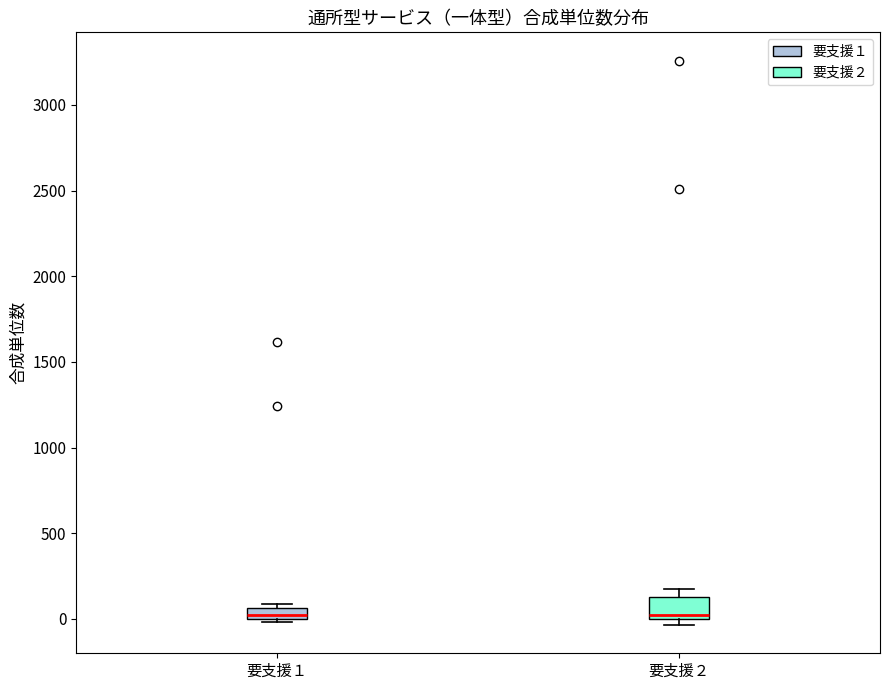

Where is the lower edge of the box for 要支援２ on the y-axis? The values are not printed on the chart, so give them approximately, as read against the axis.

0